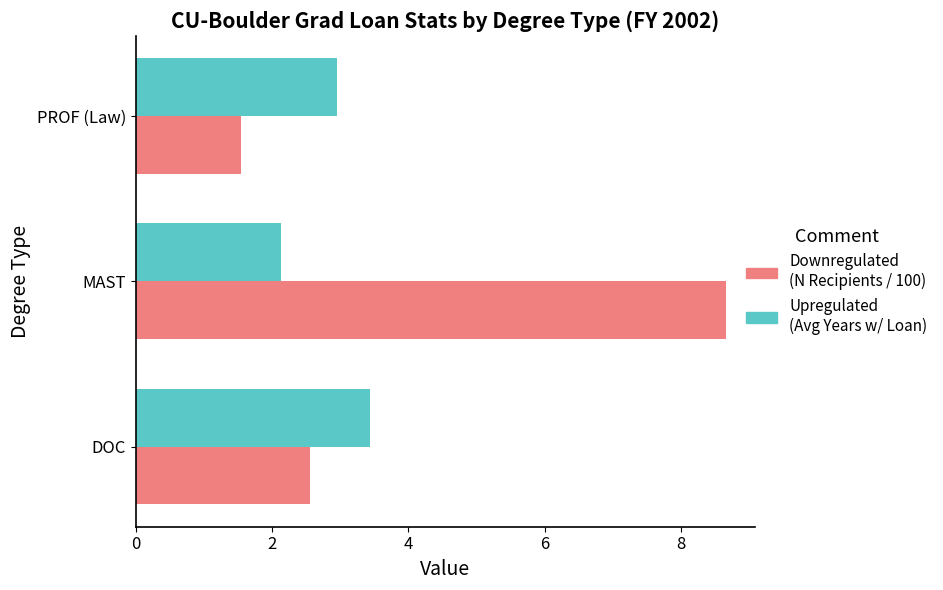

At which category is the sum across all series the highest?

MAST